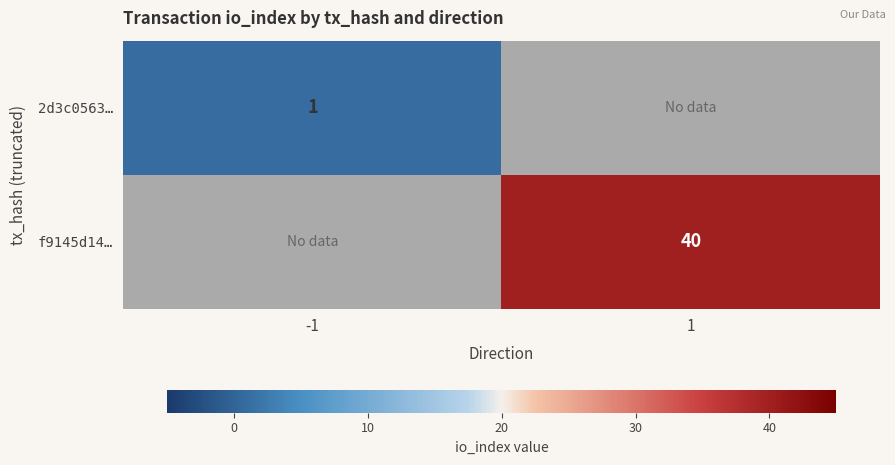

True or false: 2d3c0563… has a value of 1 at -1.

True